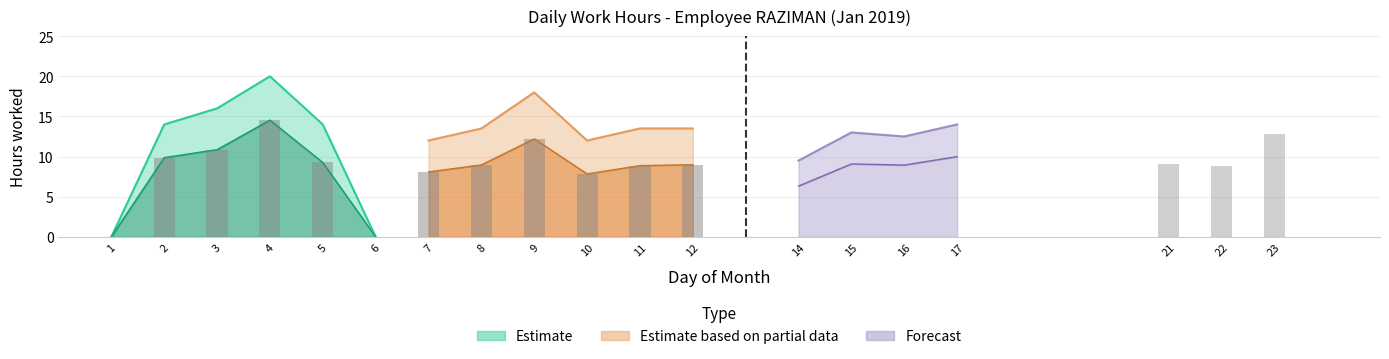

What is the sum of all Low Hours values?

164.4